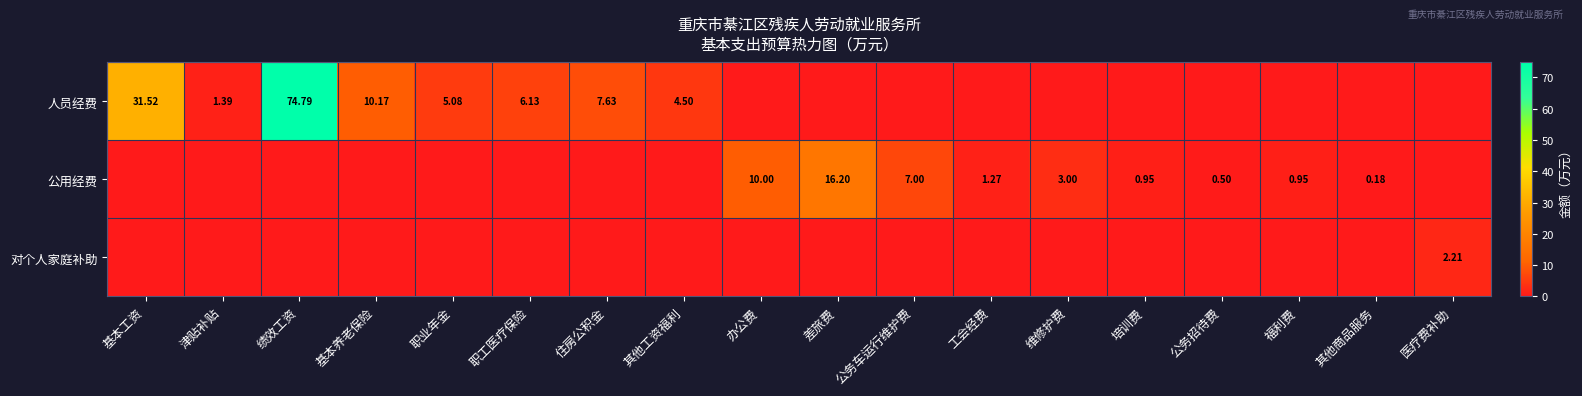

What is the sum of all 公用经费 values?

40.0